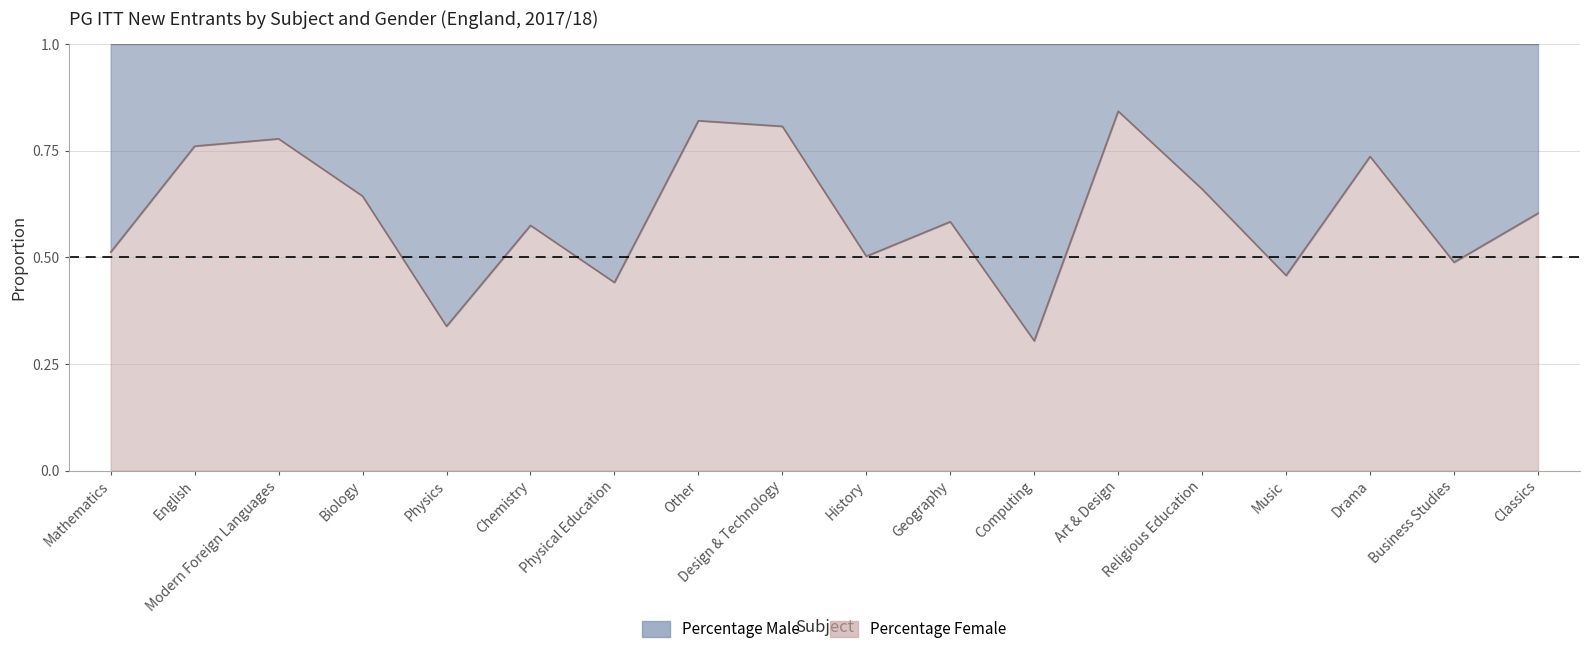

Rank the categories by value from highest to lowest.

Art & Design, Other, Design & Technology, Modern Foreign Languages, English, Drama, Religious Education, Biology, Classics, Geography, Chemistry, Mathematics, History, Business Studies, Music, Physical Education, Physics, Computing